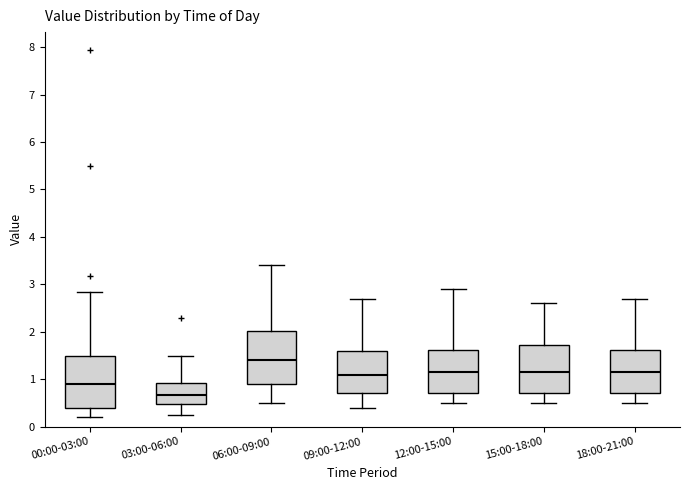

Reading left to right, transcribe this box plot: for each box, give where its median line is, the range the box spans, and where its two whiskers end, as read against the y-axis. The values are not printed on the chart, so give them approximately, as read against the axis.

00:00-03:00: median 0.9, box 0.4 to 1.5, whiskers 0.2 to 2.8
03:00-06:00: median 0.7, box 0.5 to 0.9, whiskers 0.3 to 1.5
06:00-09:00: median 1.4, box 0.9 to 2.0, whiskers 0.5 to 3.4
09:00-12:00: median 1.1, box 0.7 to 1.6, whiskers 0.4 to 2.7
12:00-15:00: median 1.2, box 0.7 to 1.6, whiskers 0.5 to 2.9
15:00-18:00: median 1.2, box 0.7 to 1.7, whiskers 0.5 to 2.6
18:00-21:00: median 1.2, box 0.7 to 1.6, whiskers 0.5 to 2.7